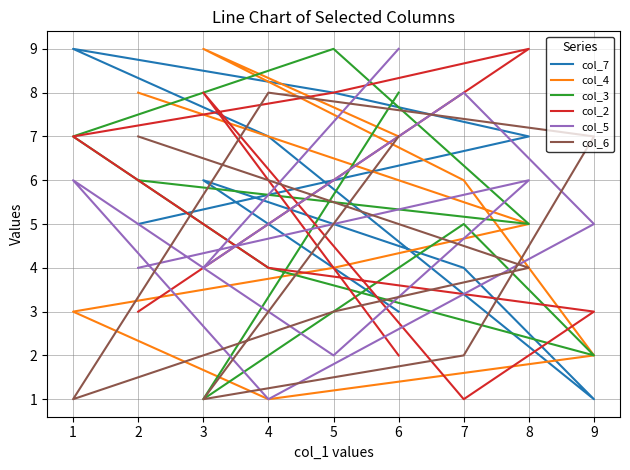

At which category does col_2 reach its first local valley?

7